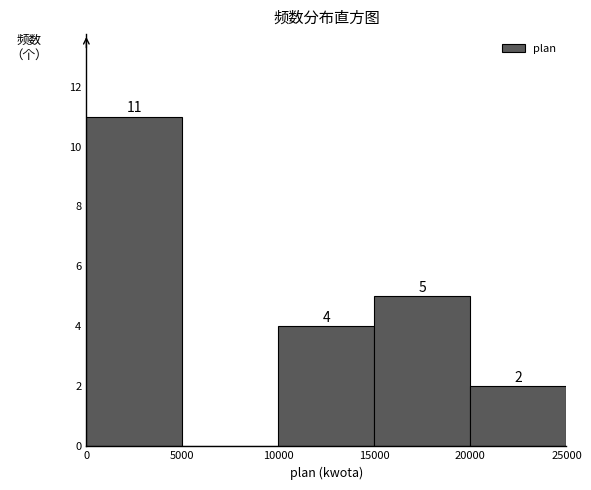

Which range on the x-axis has the tallest bar?

0 to 5000